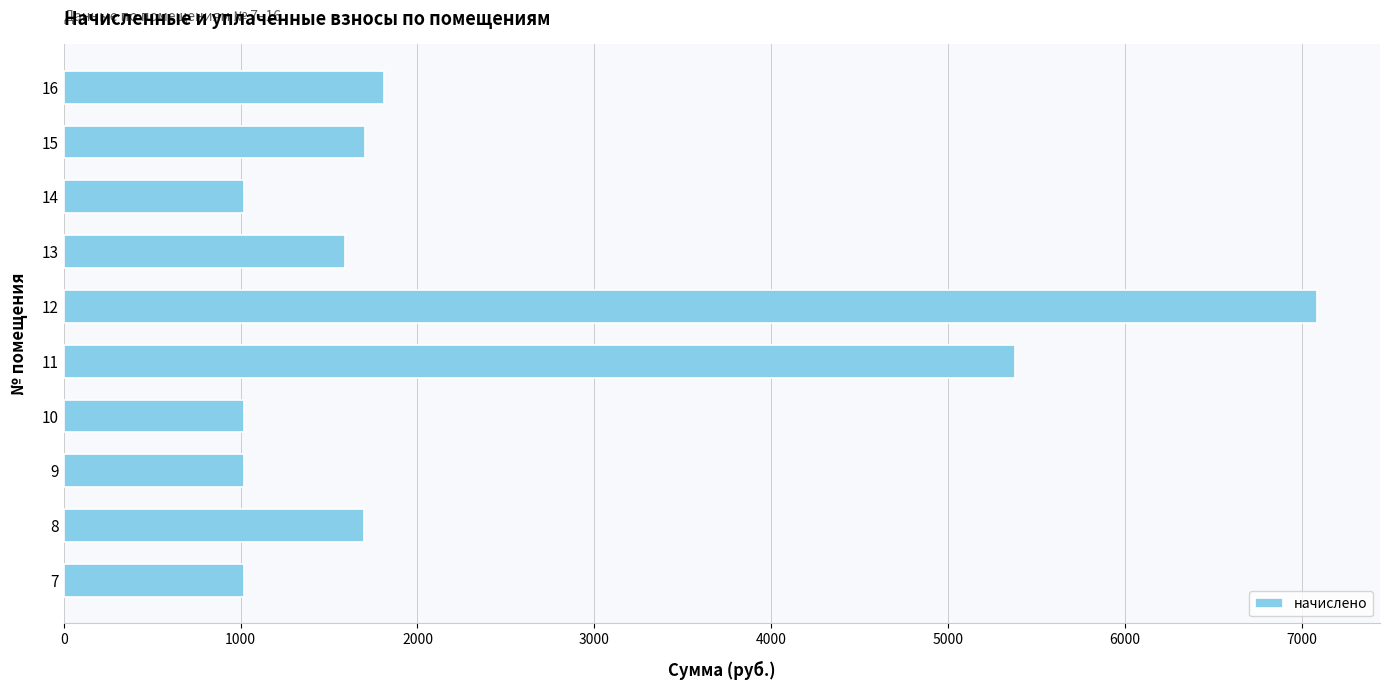

Is it true that the value at 11 is 2896.3?

False